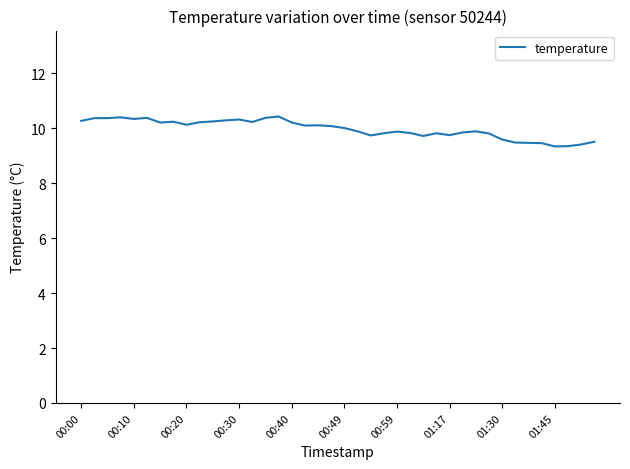

What is the minimum value shown in the chart?

9.3